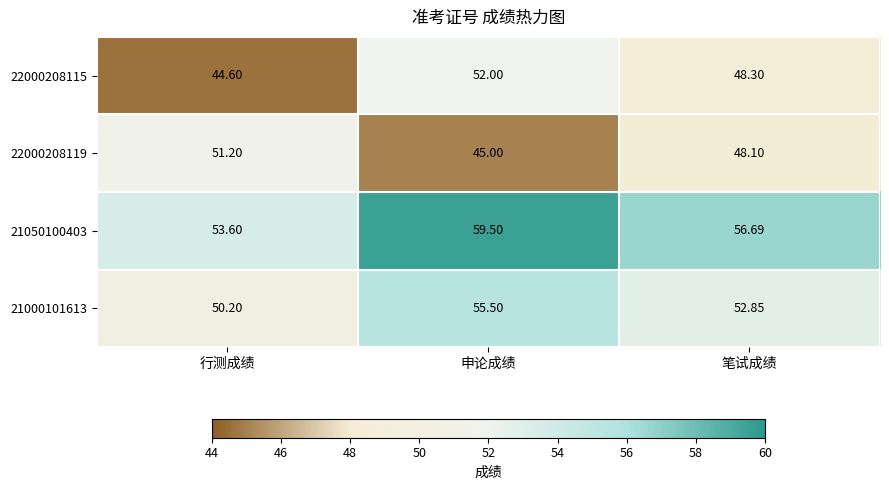

What is the smallest value displayed?

44.6